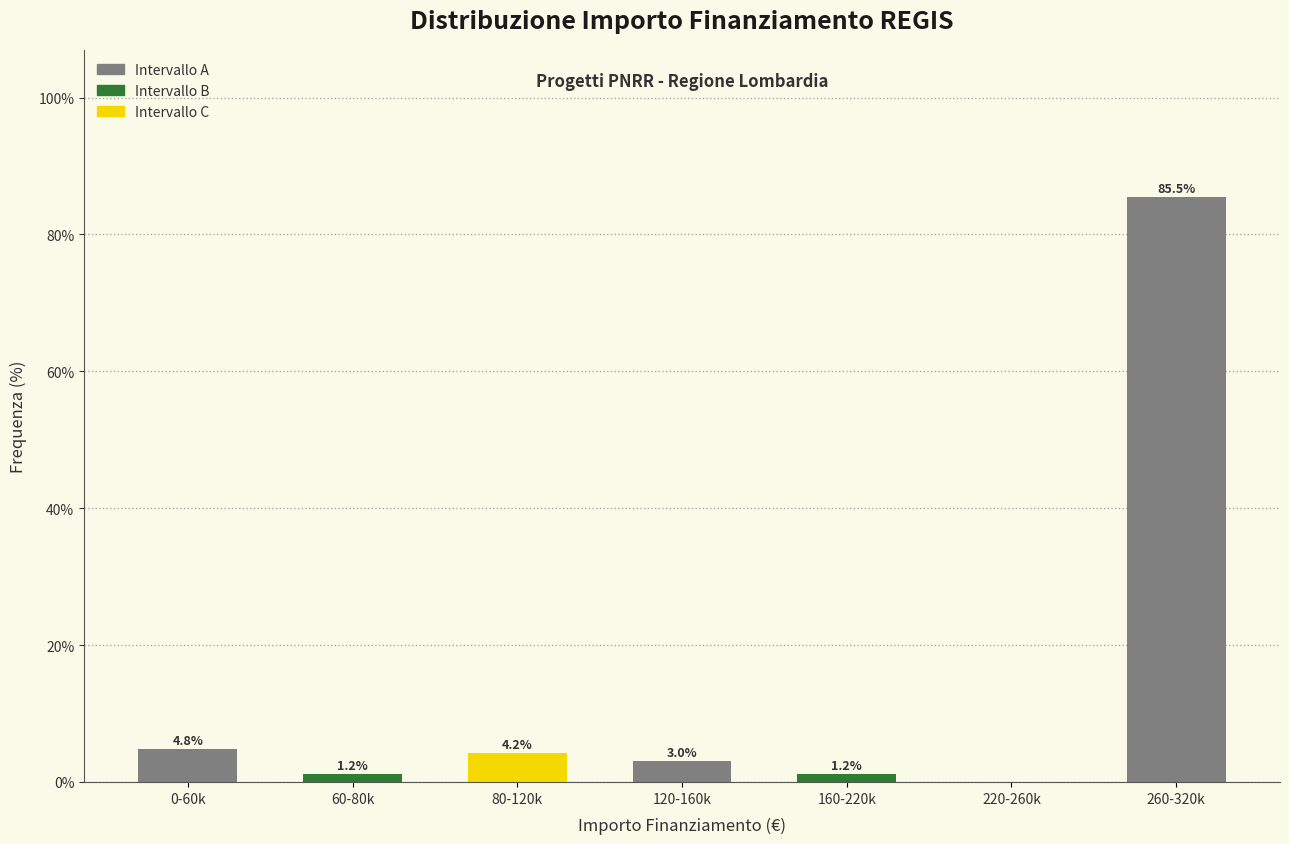

Reading left to right, transcribe all the data shown in this chart.

0-60k=4.8	60-80k=1.2	80-120k=4.2	120-160k=3.0	160-220k=1.2	220-260k=0.0	260-320k=85.5